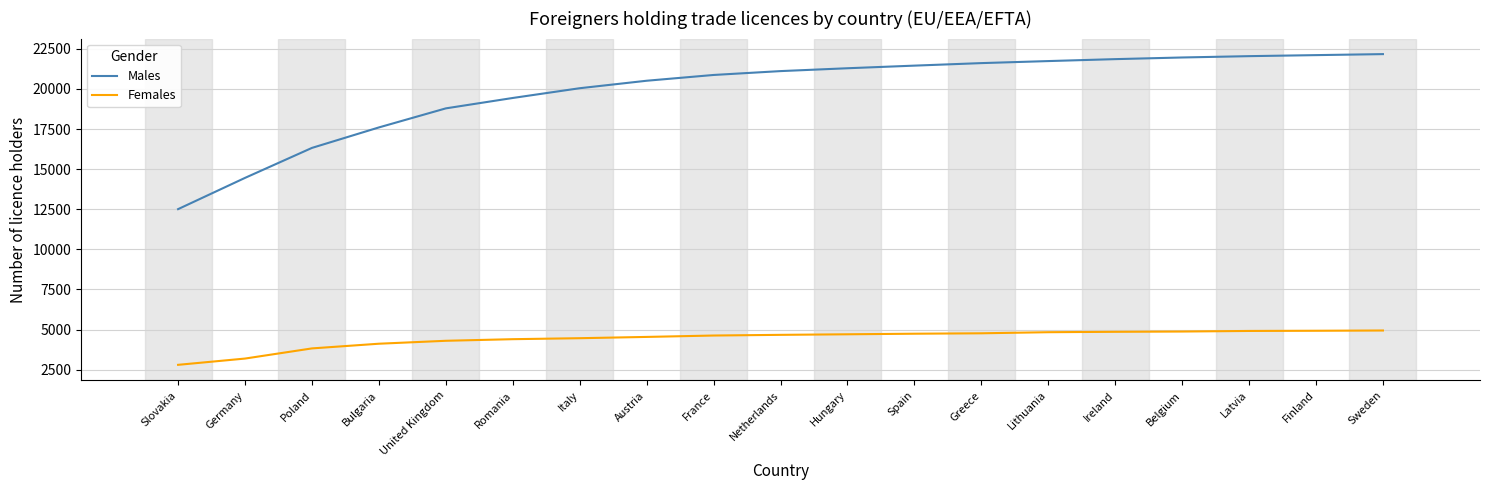

List the series in order of their peak value, lowest first.

Females, Males